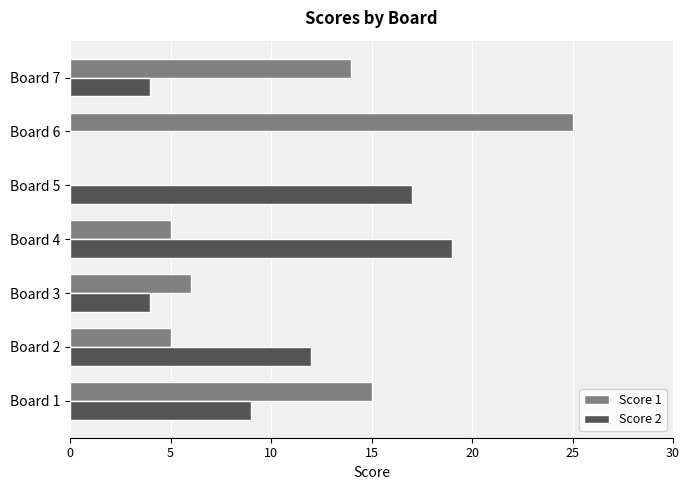

Is it true that Score 2 equals 12 at Board 2?

True